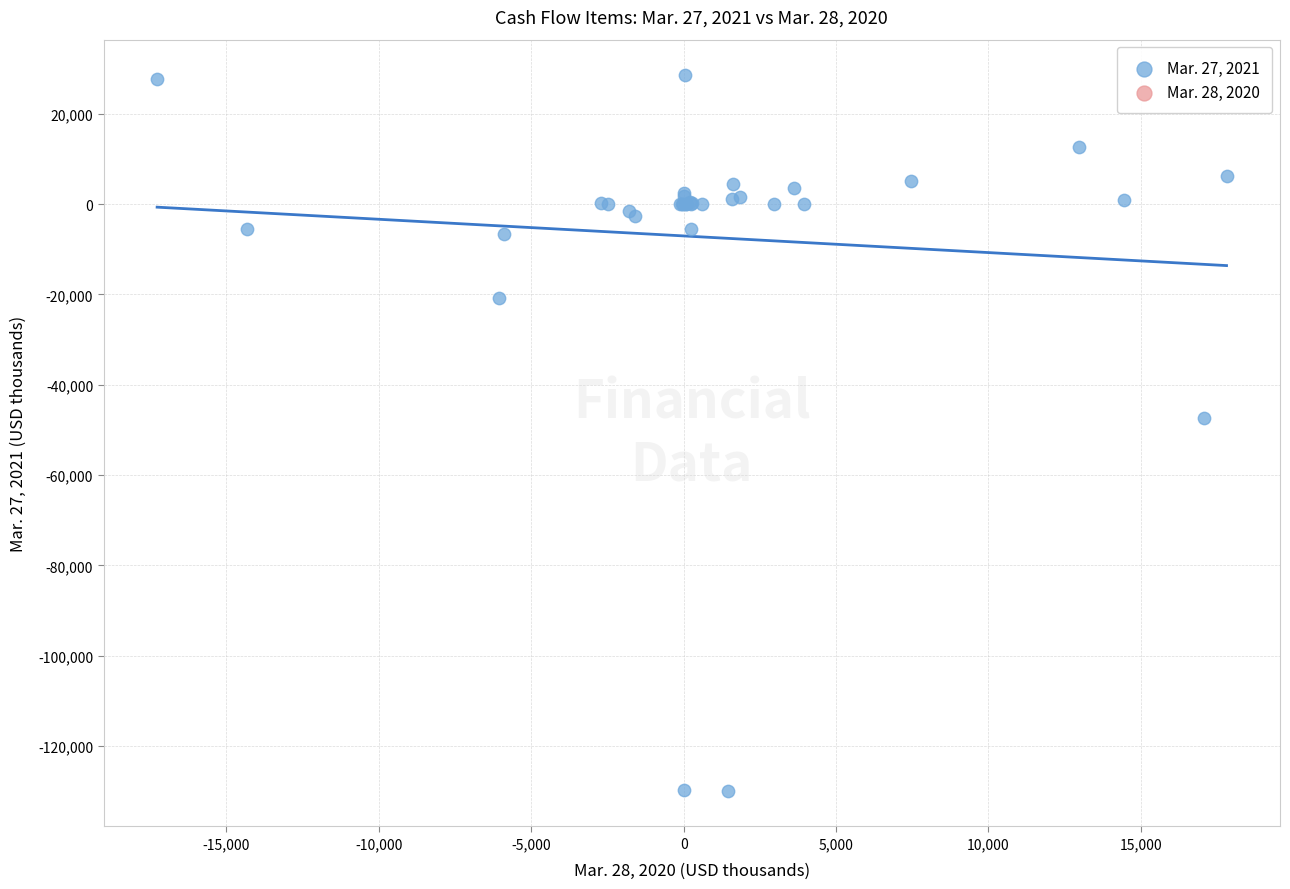

What Y value in the scatter plot is closest to -50685?

-47241